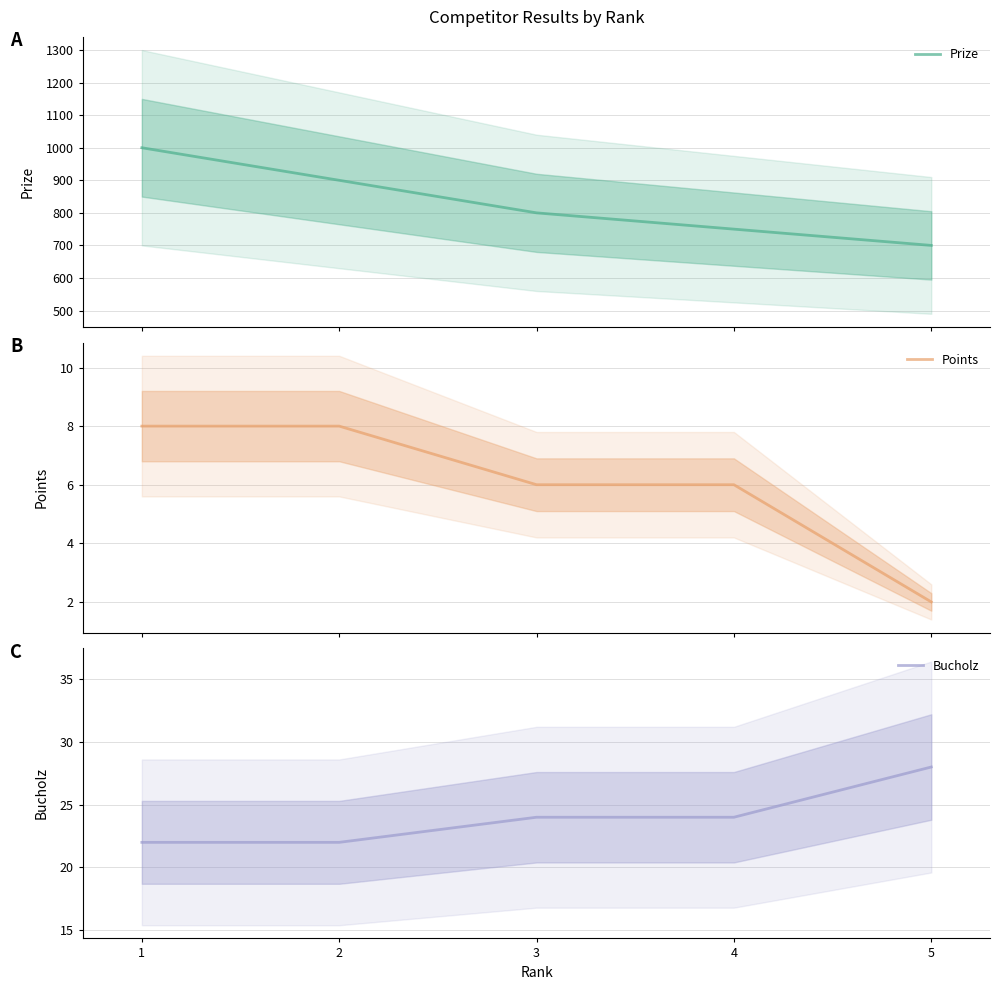

What is the sum of the Points values at 5 and 4?

8